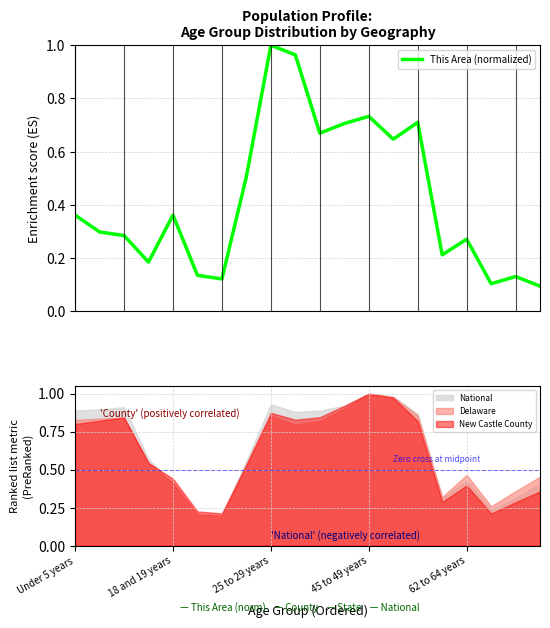

Is it true that National equals 1.4 at 45 to 49 years?

False